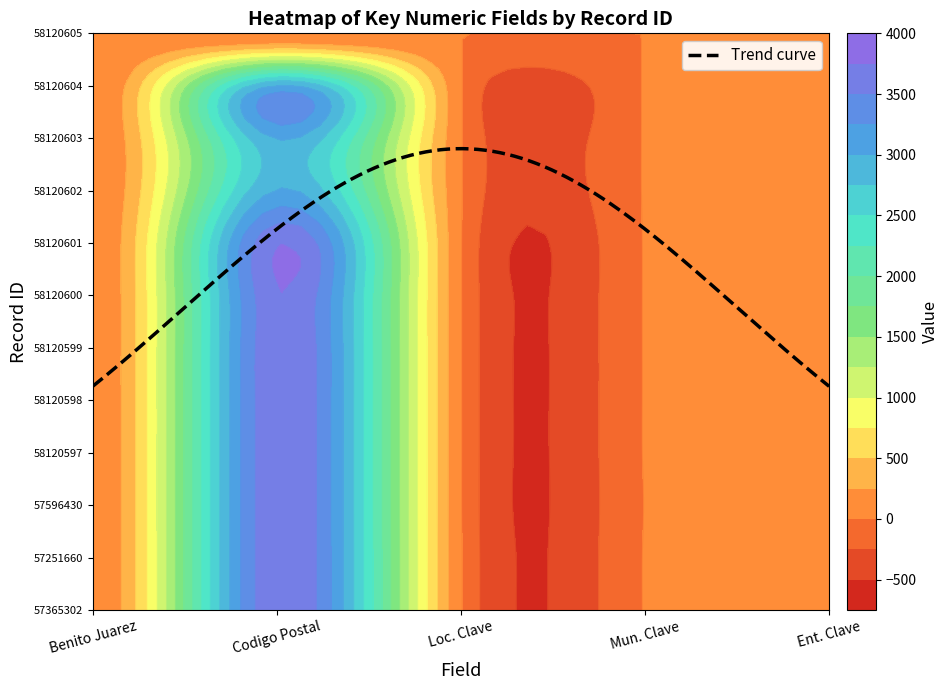

What is the sum of the Benito Juarez values at 2 and 10?

18